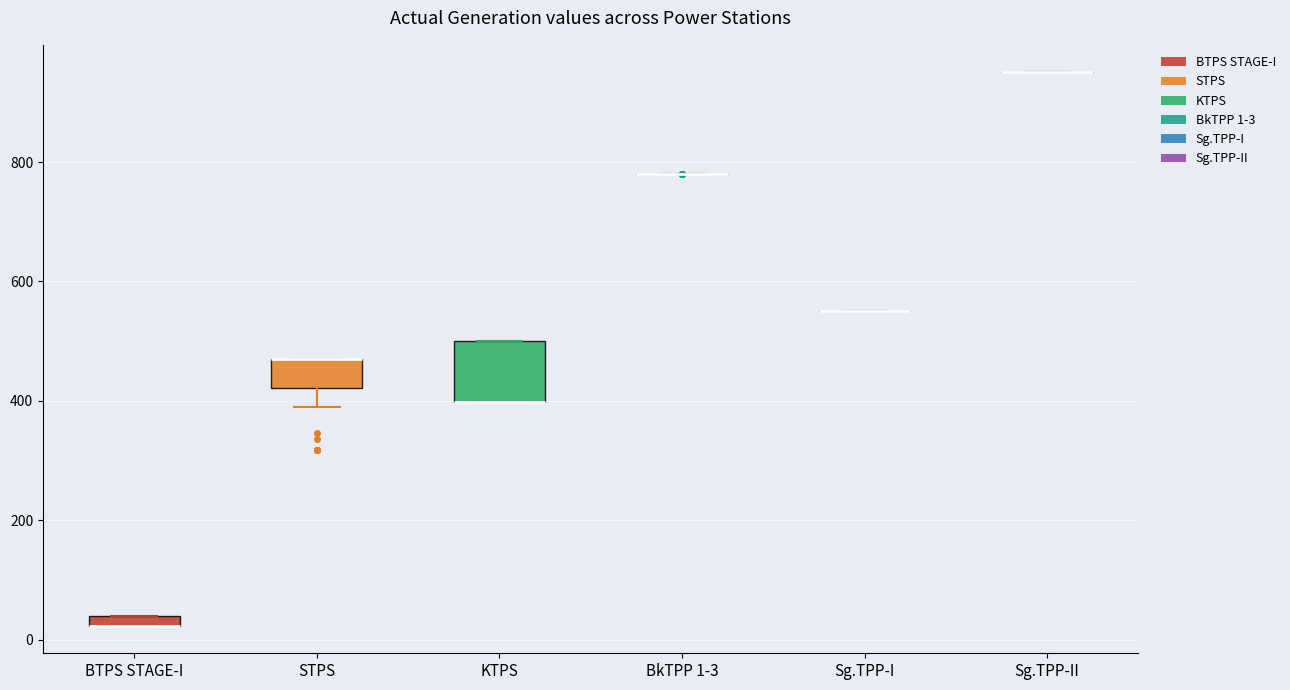

Which box is the tallest, from its lower edge to its upper edge?

KTPS